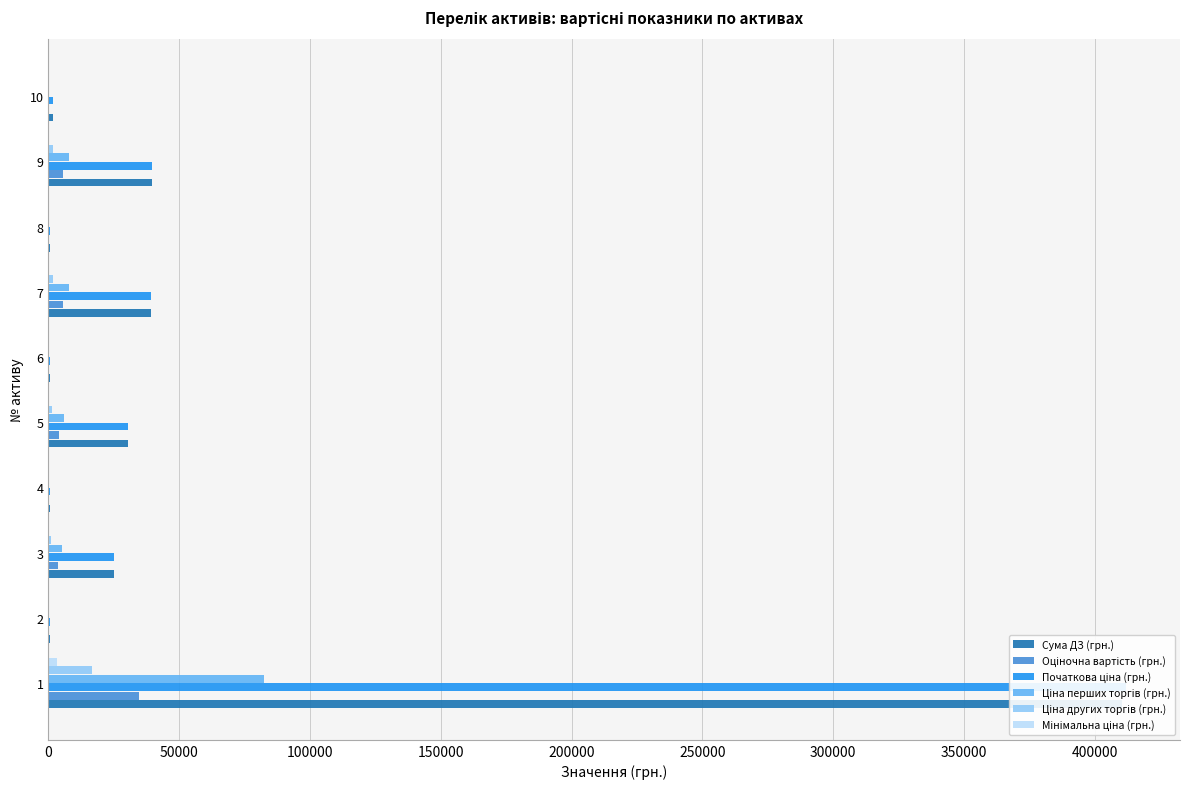

What is the value of the Мінімальна ціна (грн.) bar at the 6th from the left?

5.0